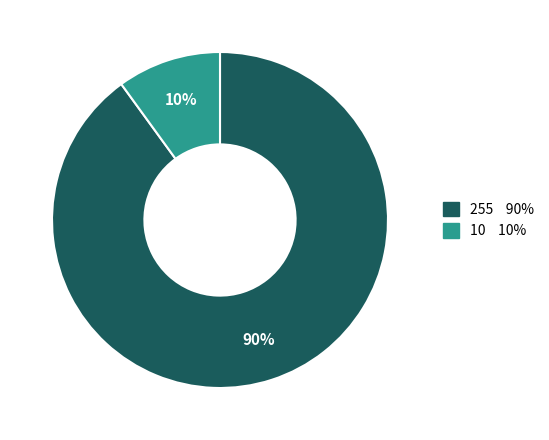

Is there any slice that represents more than half of the pie?

Yes